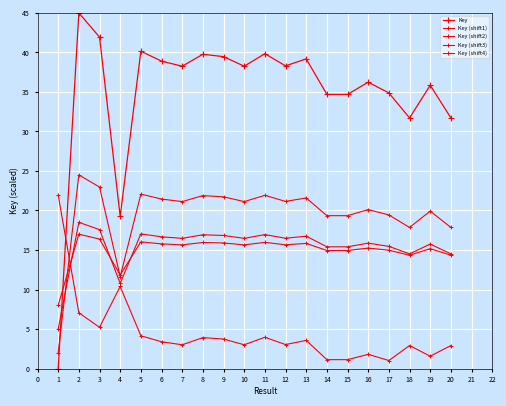

Which category has the highest value in the Key (shift2) series?

2